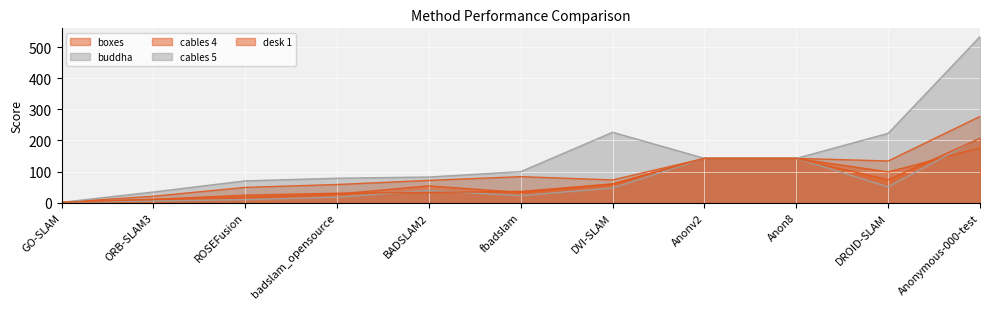

What is the greatest value displayed?

534.5